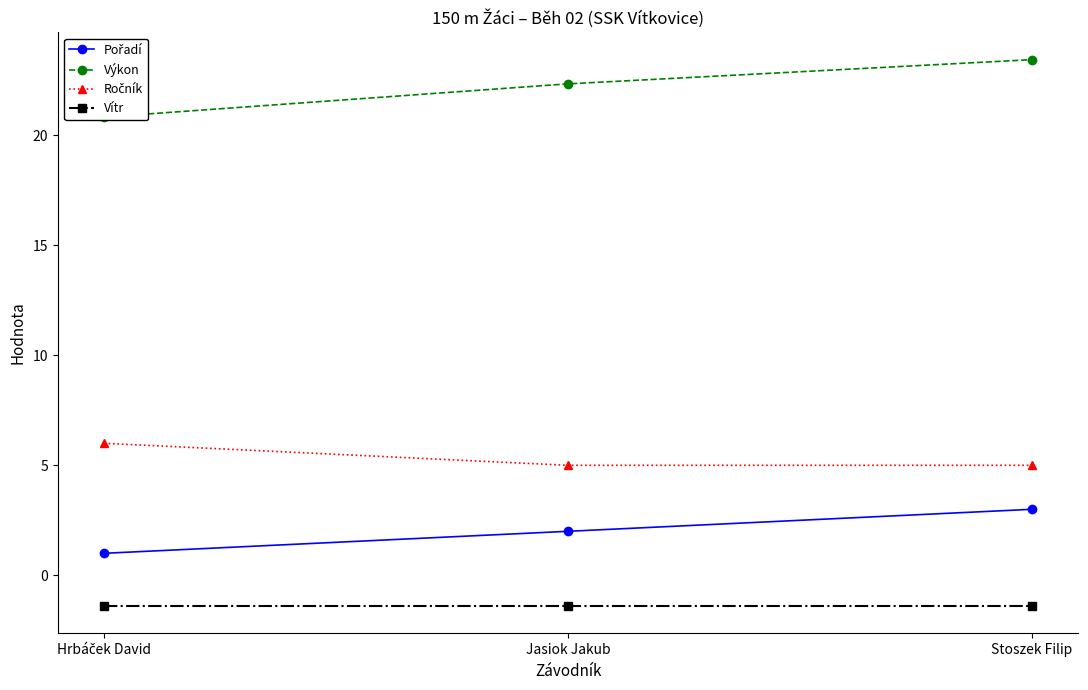

Reading right to left, extract all data points from this chart.

Pořadí: 3.0	2.0	1.0
Výkon: 23.4	22.3	20.8
Ročník: 5.0	5.0	6.0
Vítr: -1.4	-1.4	-1.4